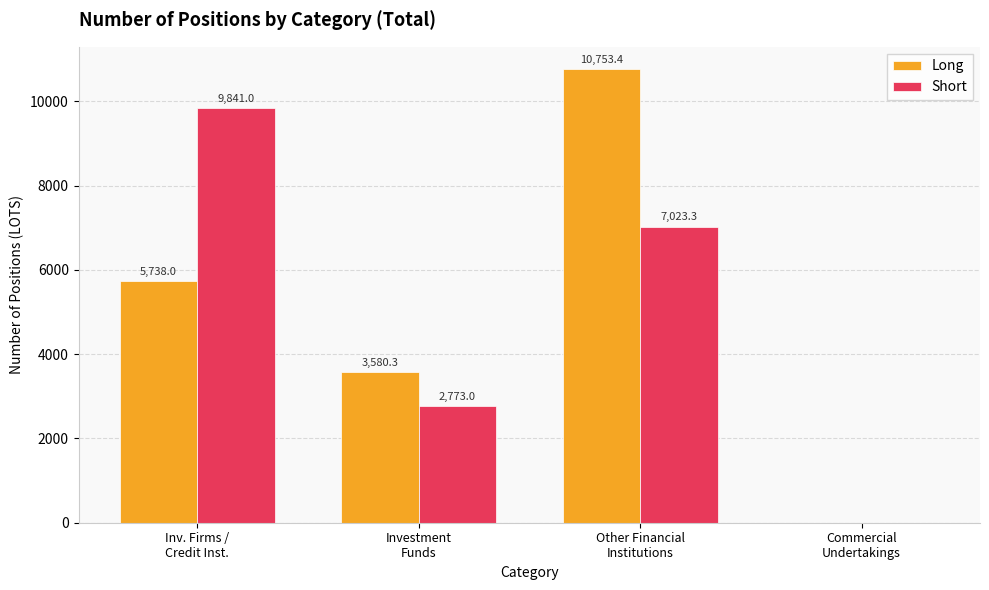

What is the sum of all Short values?

19637.3